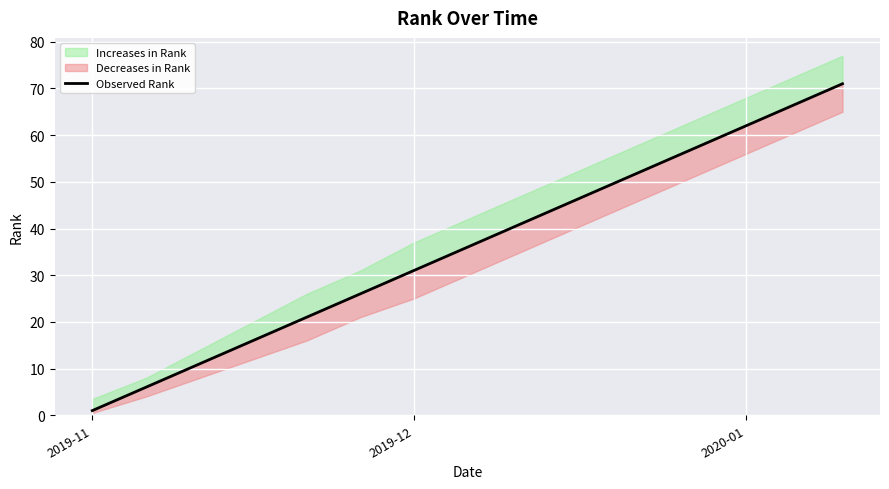

Is it true that the value at 5 is 46?

False